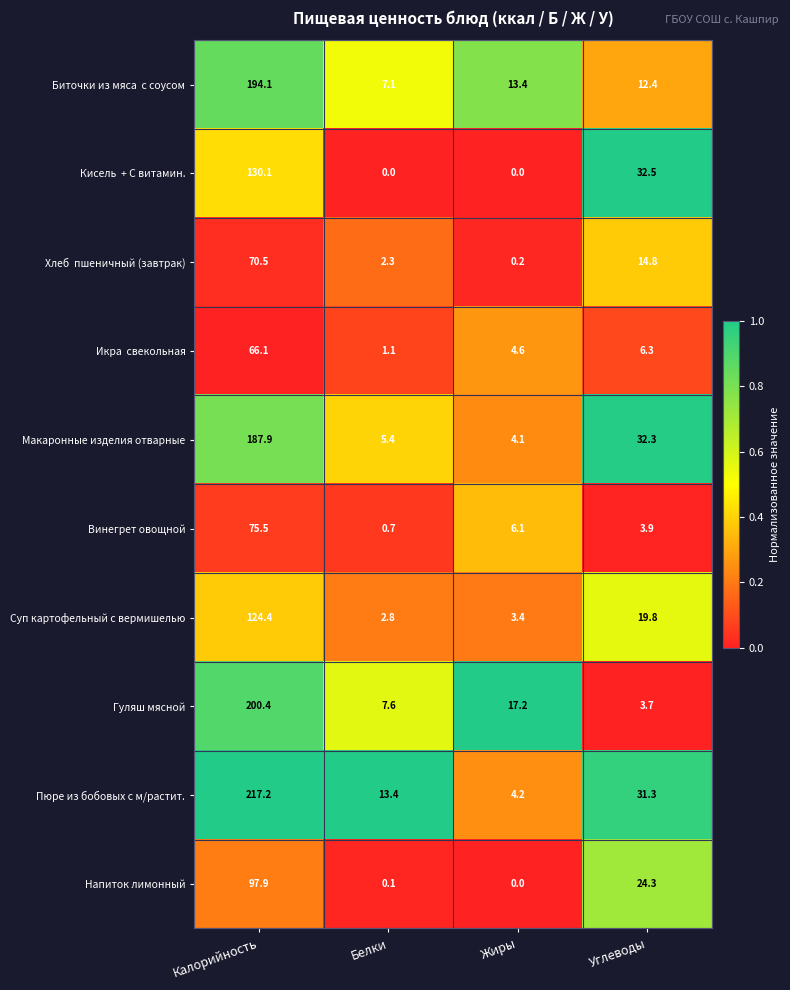

Which series has the widest spread of values?

Пюре из бобовых с м/растит.